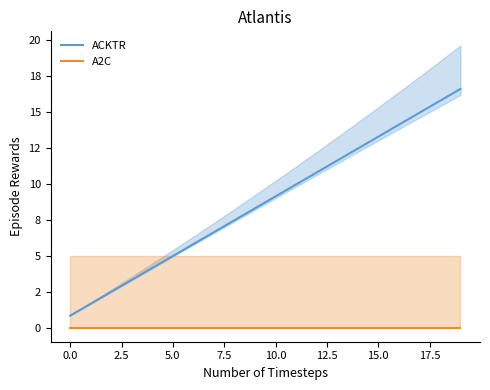

Which series has the largest total across all categories?

ACKTR